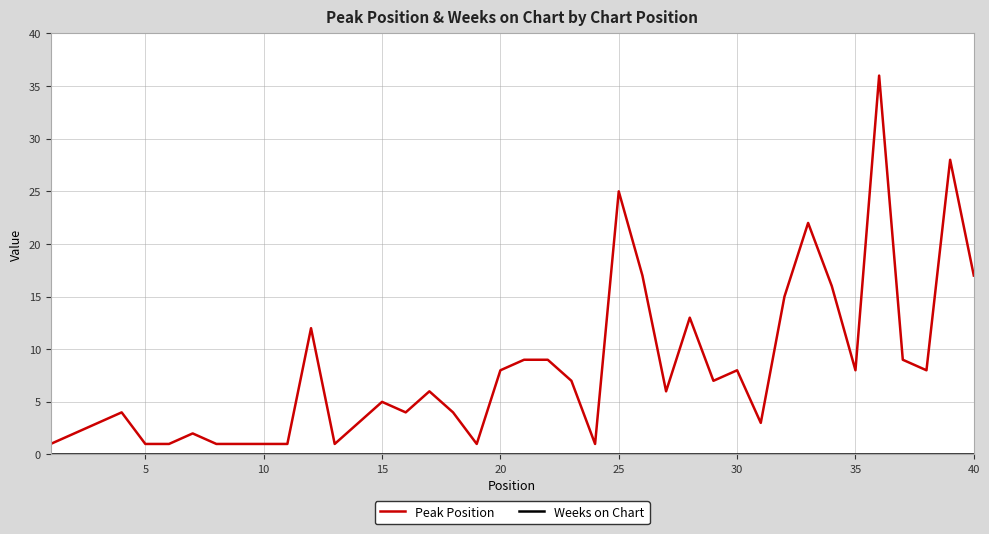

Which series has the widest spread of values?

Peak Position